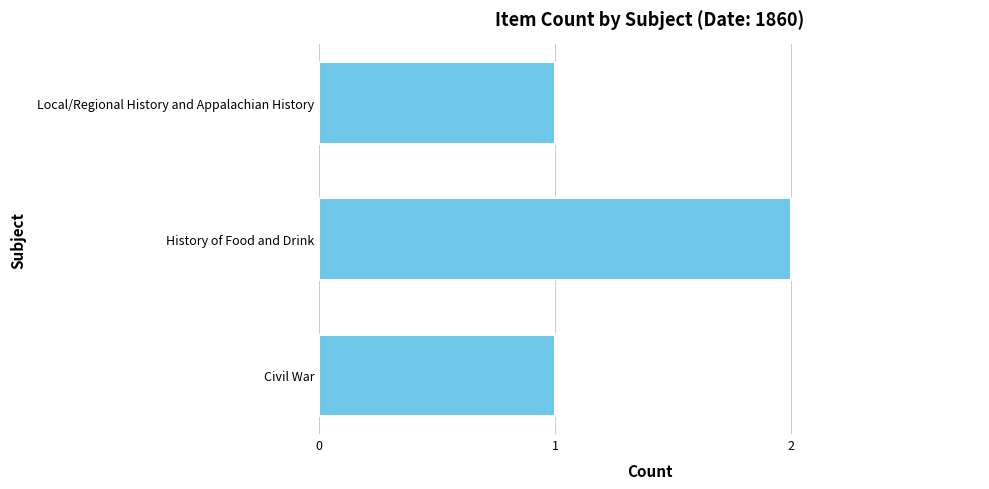

What is the label of the 3rd bar from the top?

Civil War